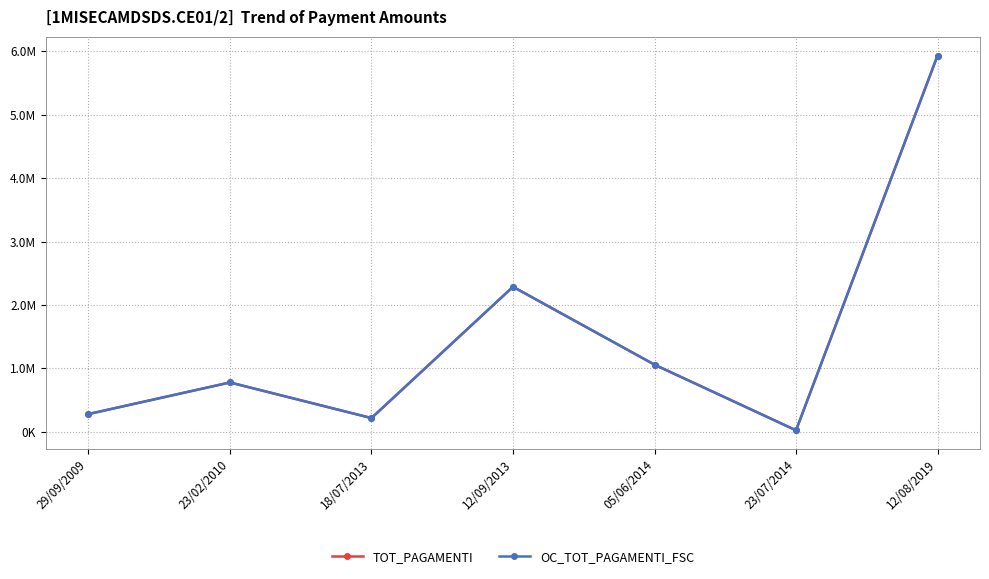

What is the label of the 1st point from the right?

12/08/2019